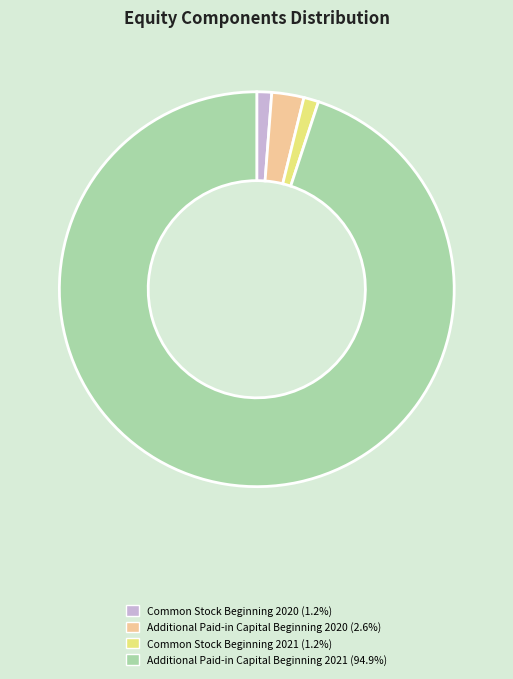

Is there a majority slice in this chart?

Yes